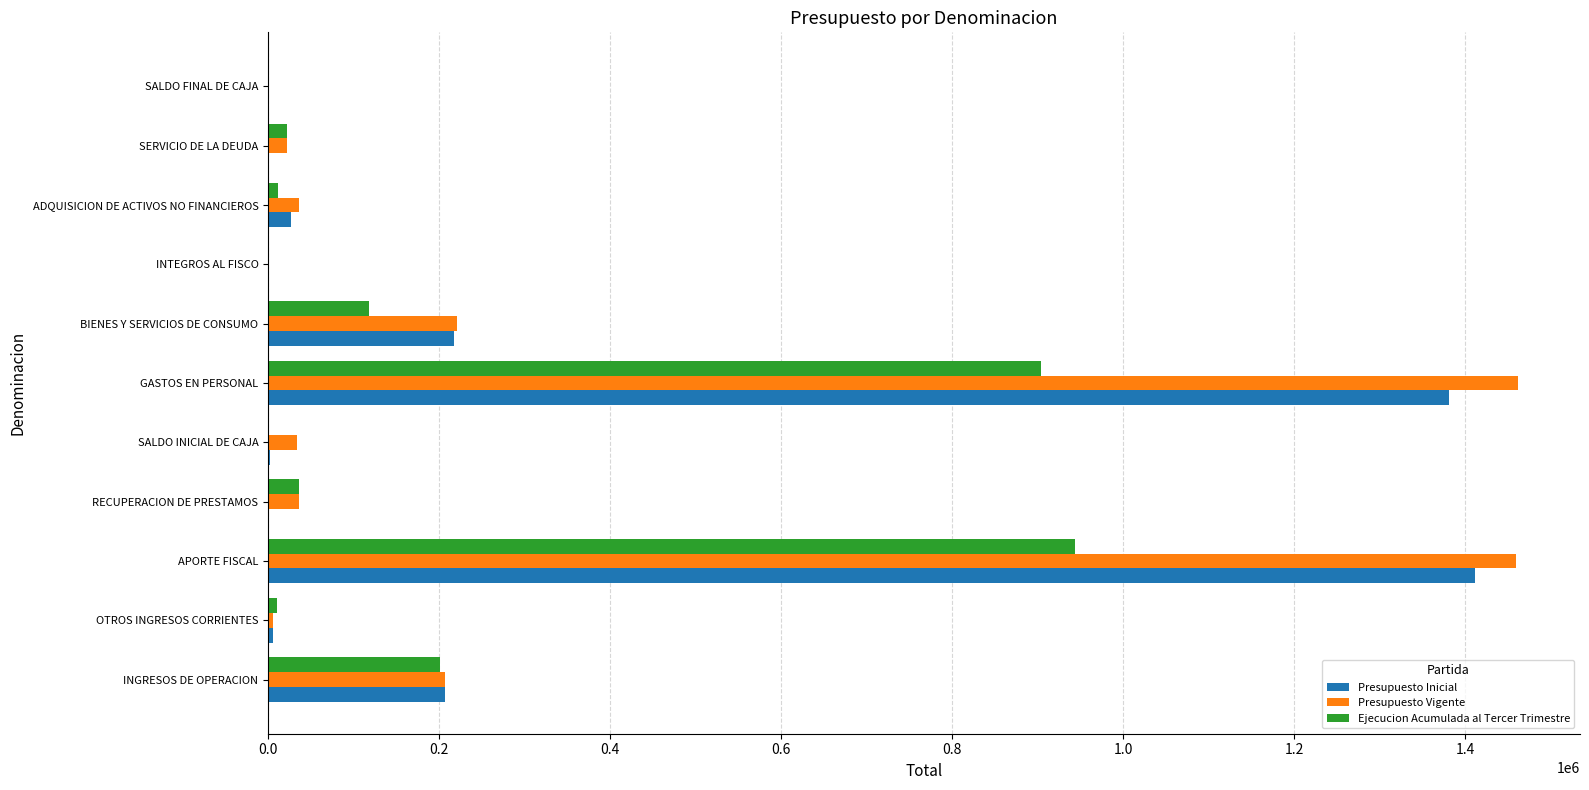

The Ejecucion Acumulada al Tercer Trimestre series shows 0 at SALDO INICIAL DE CAJA. True or false?

True